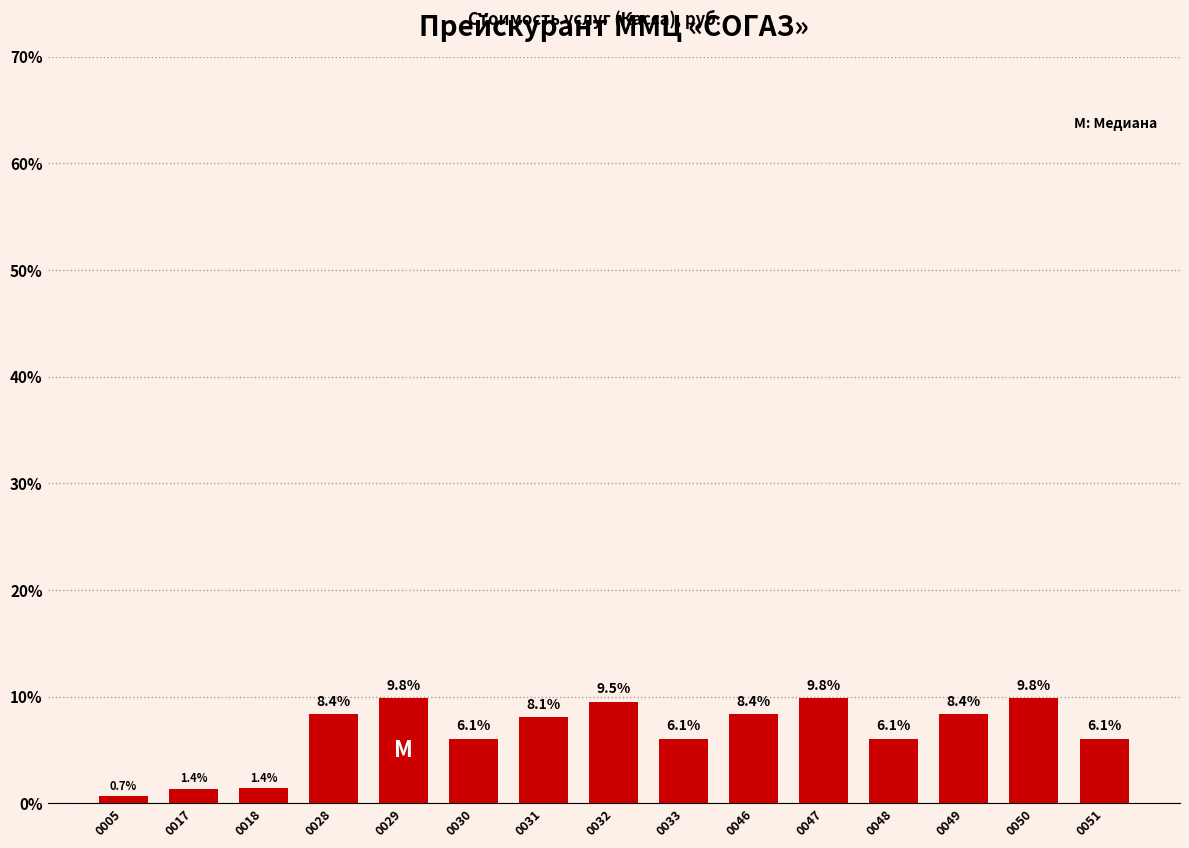

What is the change in value from 0005 to 0028?

+7.7